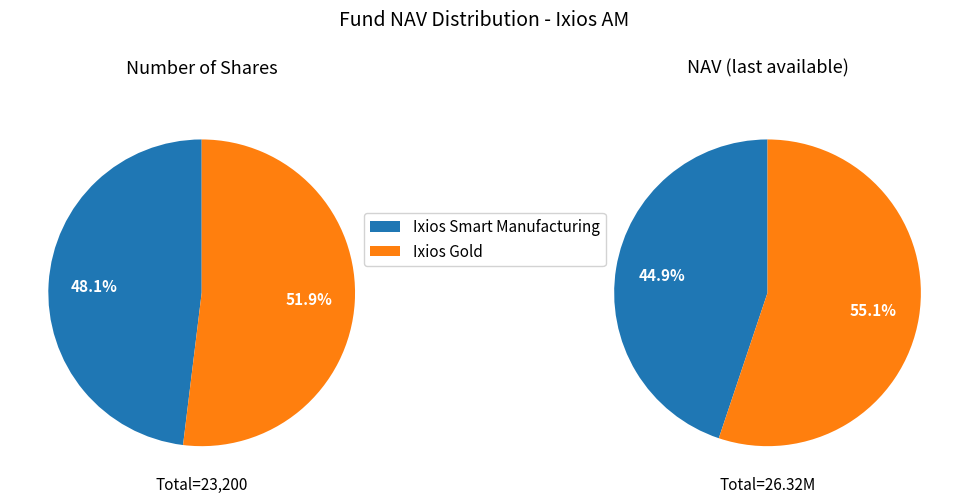

Which category has the biggest portion of the pie?

Ixios Gold